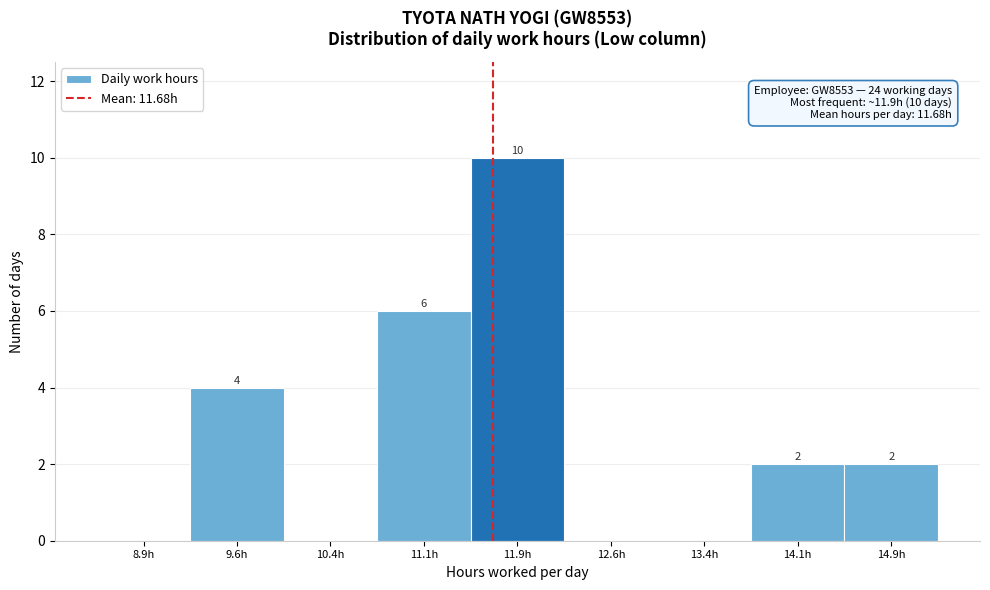

Over which range of the x-axis is the bar tallest?

11.50 to 12.25